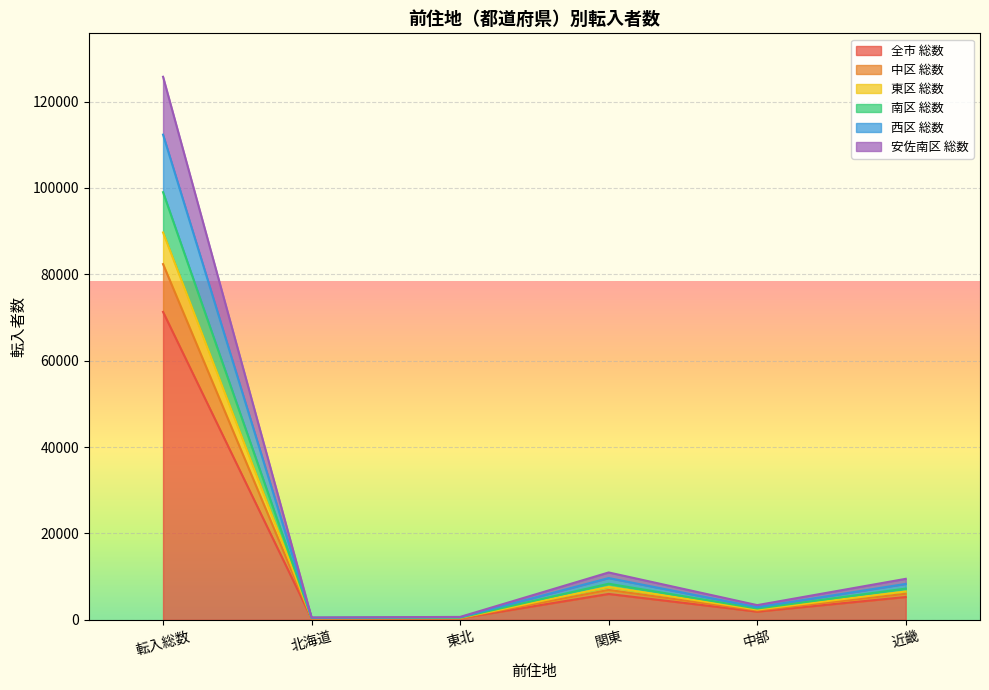

Is the value of 安佐南区 総数 at 転入総数 greater than the value of 中区 総数 at 北海道?

Yes